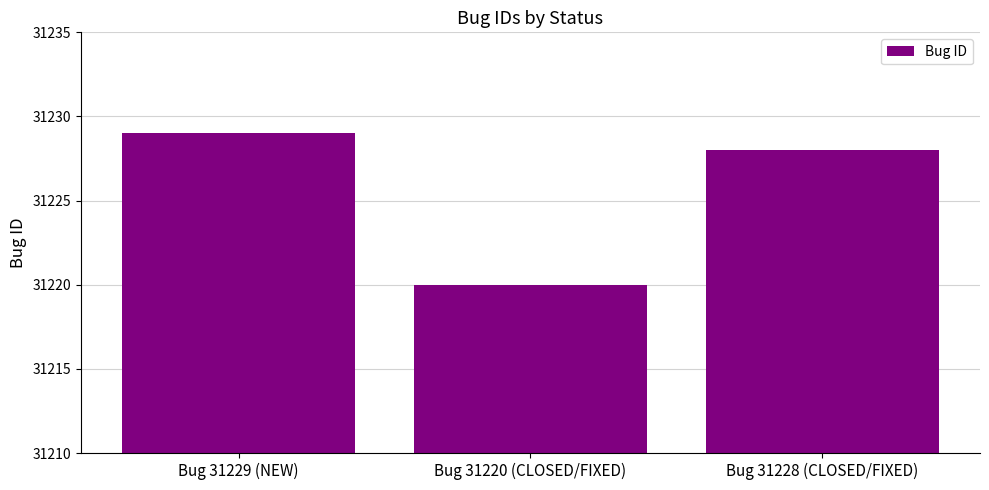

Approximately how many times larger is the value at Bug 31228 (CLOSED/FIXED) compared to Bug 31229 (NEW)?

1.0